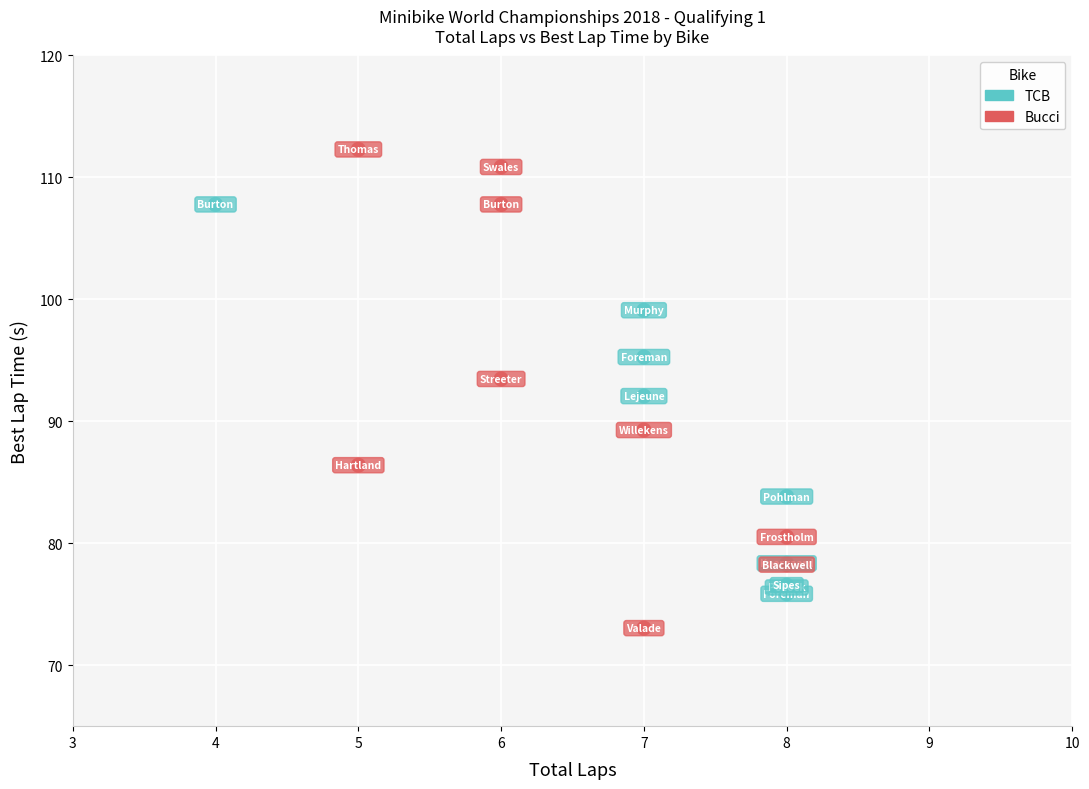

Which series has the widest spread of Y values?

Bucci